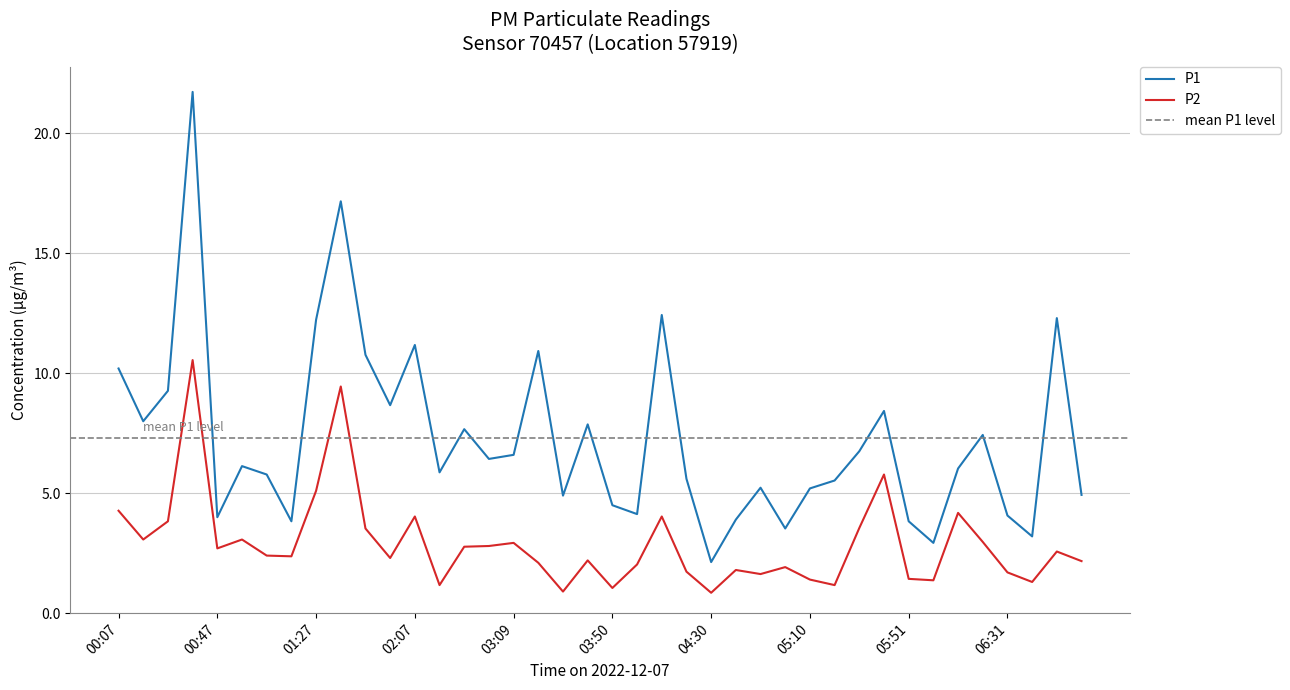

True or false: P2 and P1 intersect in this chart.

False